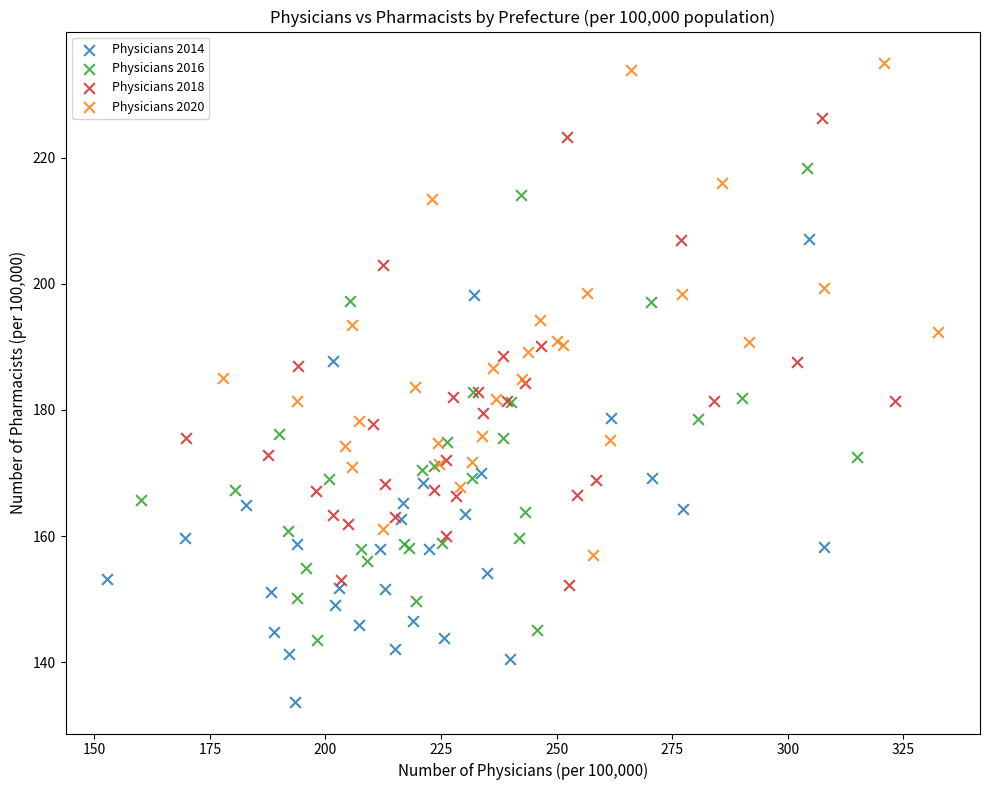

Which series reaches the maximum Y coordinate?

Physicians 2020